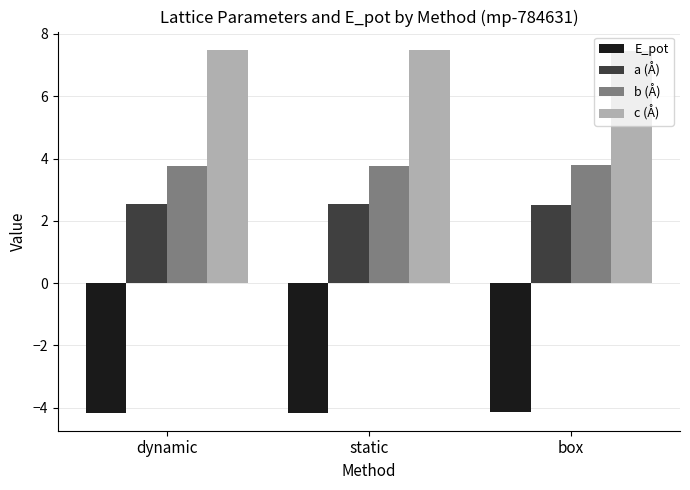

How many bars are there in each group?

4